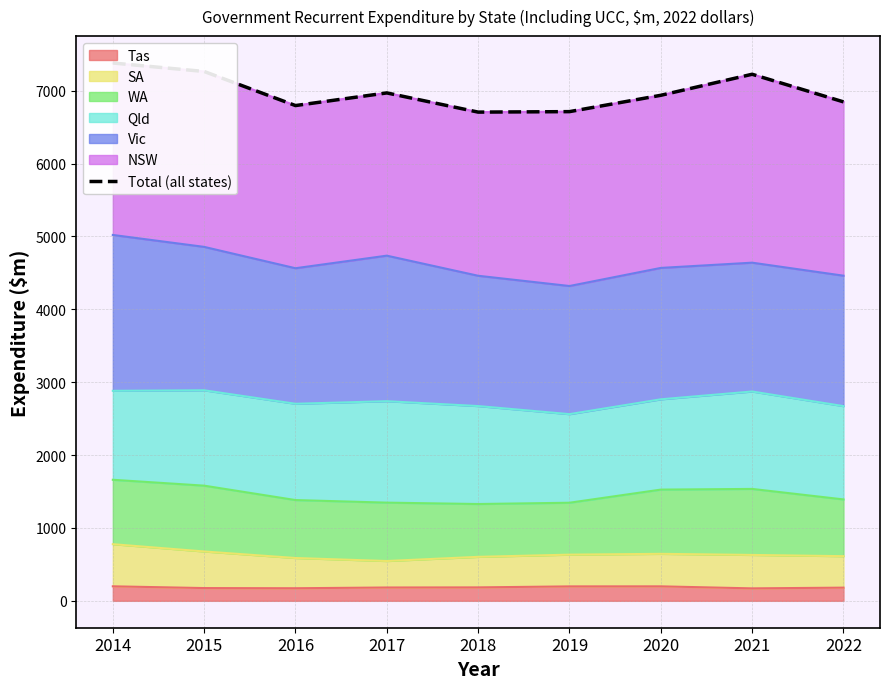

What is the change in value from 2018 to 2021?

+519.3